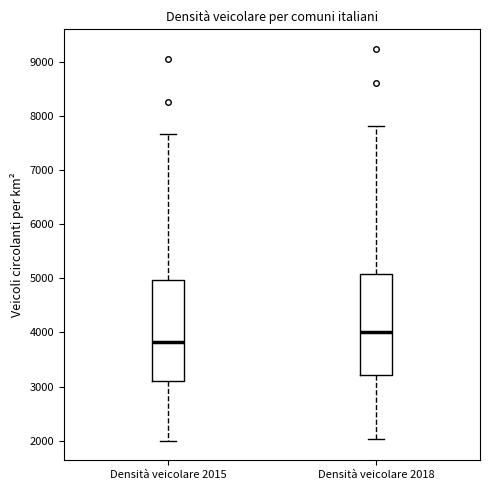

Which box's median line is the highest?

Densità veicolare 2018